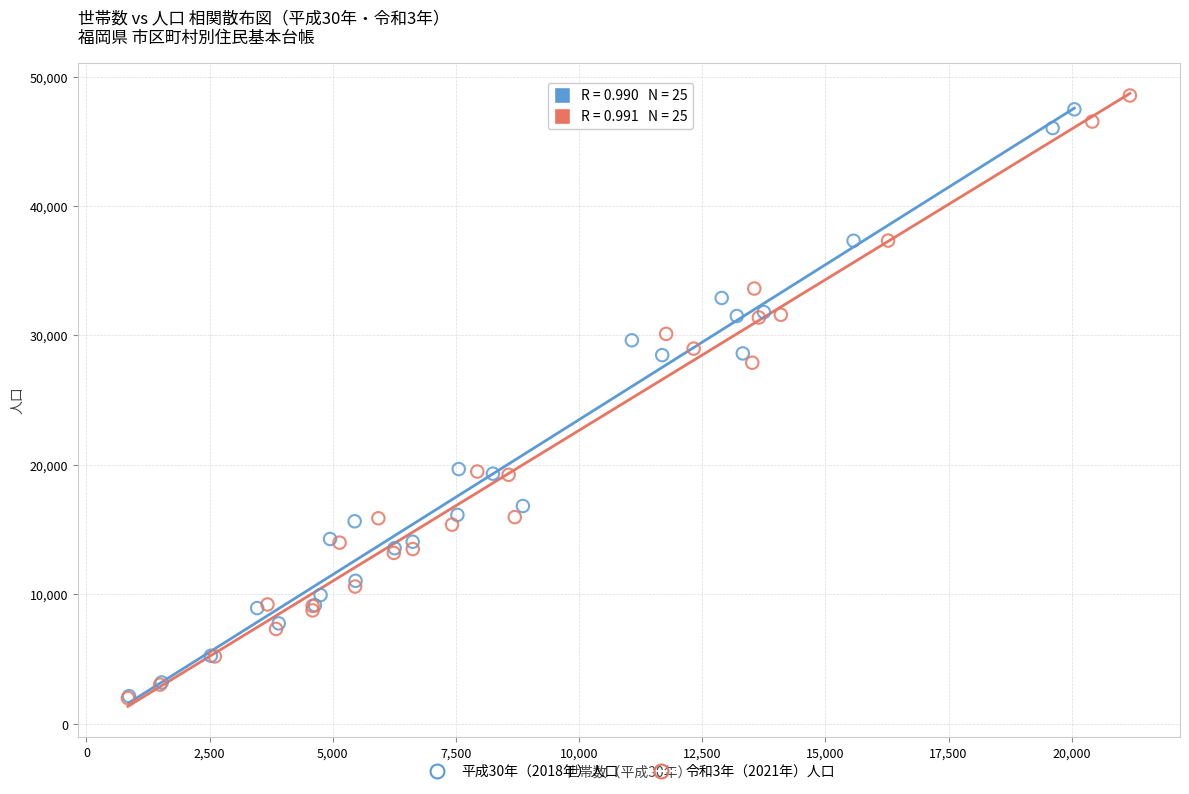

Which series has the widest spread of Y values?

令和3年（2021年）人口